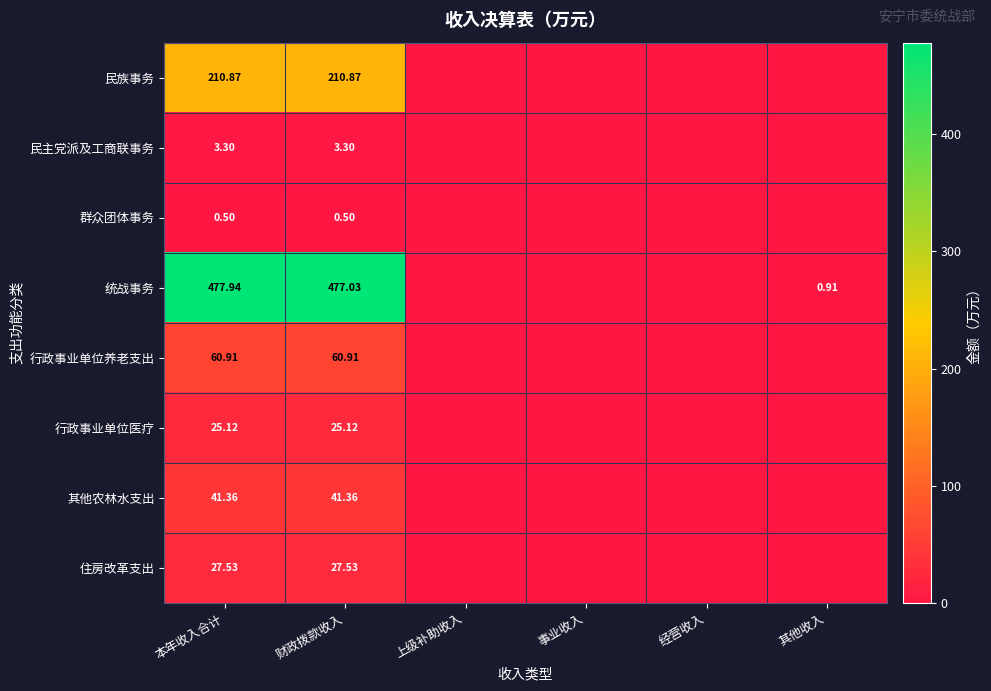

At which category is the sum across all series the highest?

本年收入合计